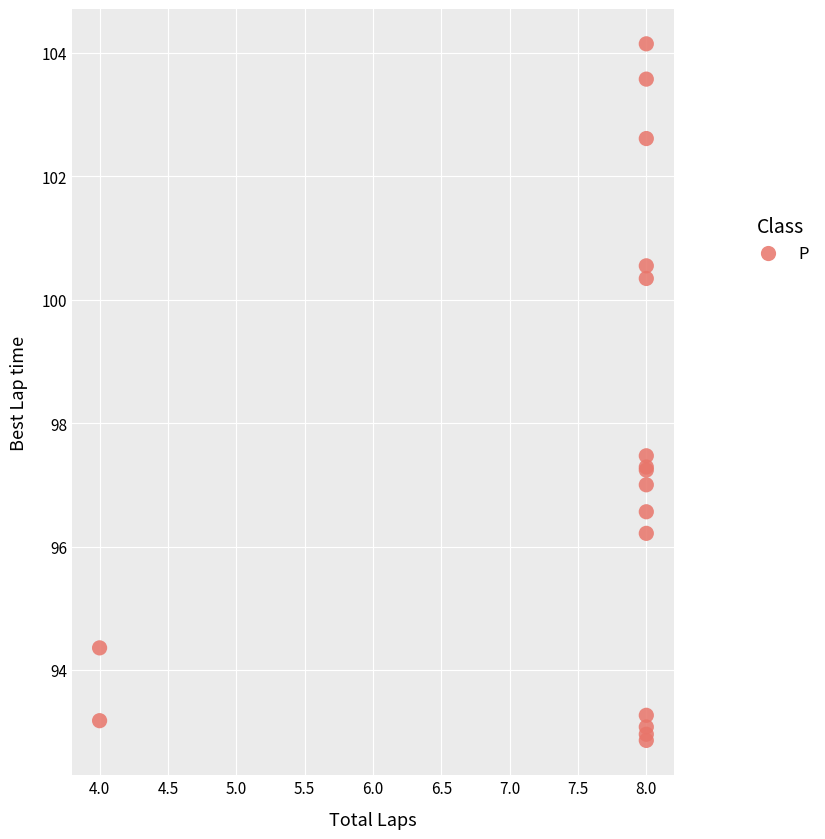

What Y value in the scatter plot is closest to 98?

97.5